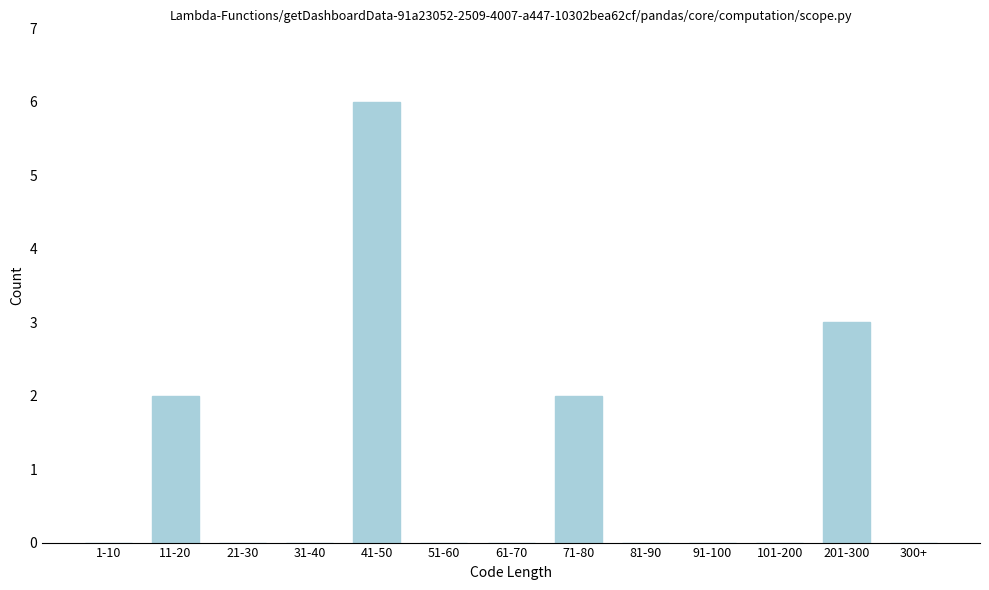

Reading left to right, list all the values displayed in this chart.

1-10=0	11-20=2	21-30=0	31-40=0	41-50=6	51-60=0	61-70=0	71-80=2	81-90=0	91-100=0	101-200=0	201-300=3	300+=0